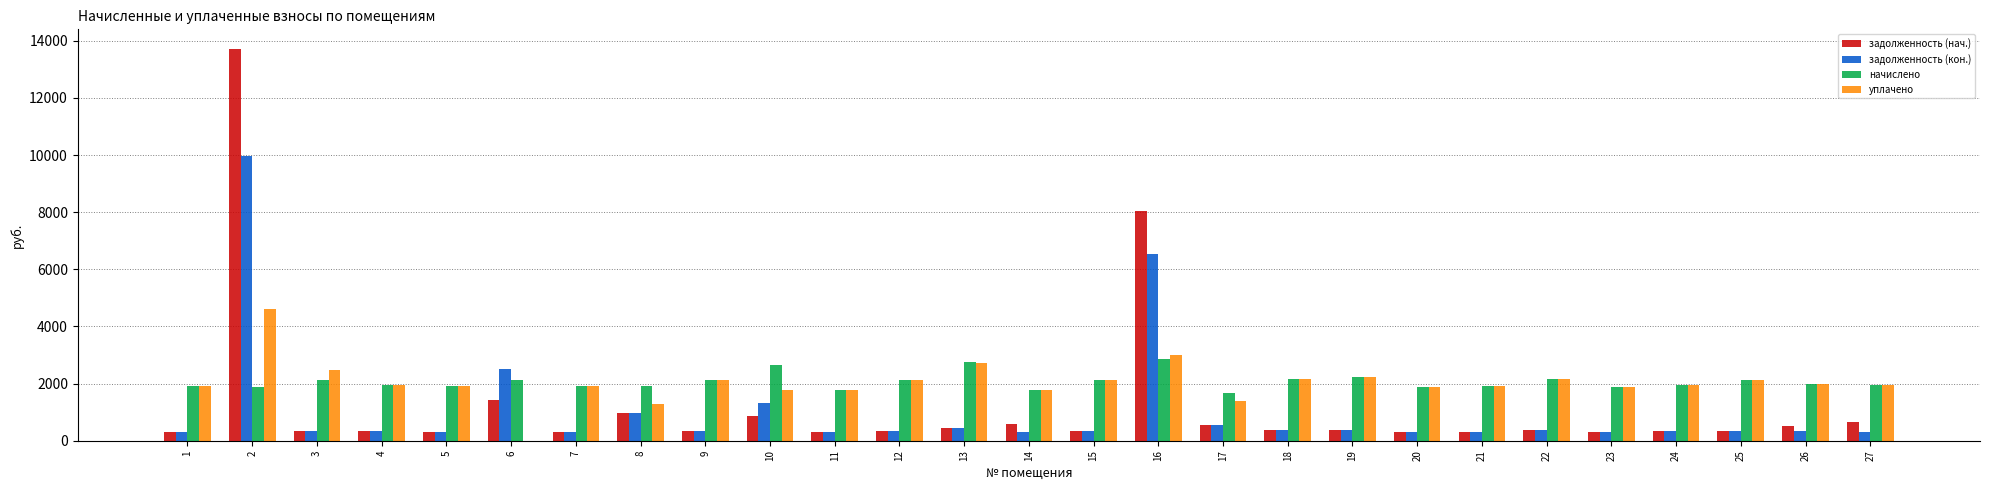

What is the maximum value for уплачено?

4610.0